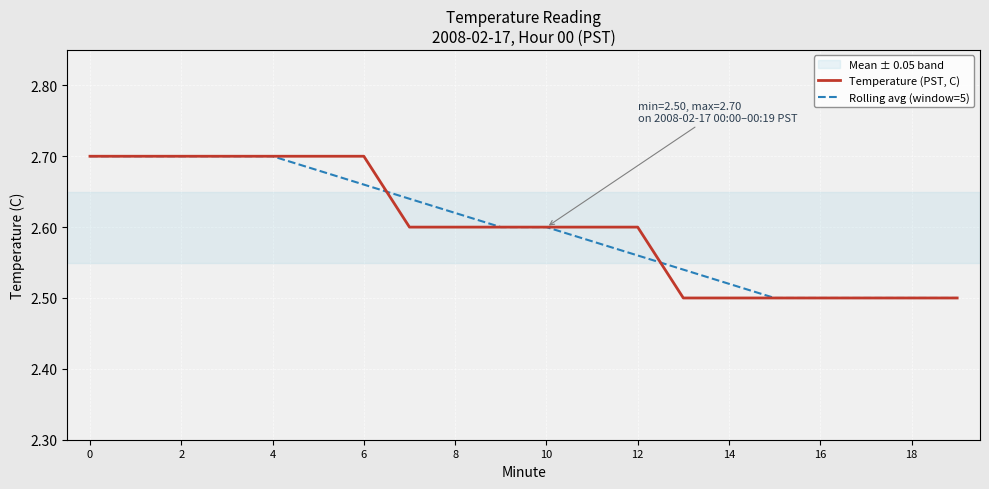

How many Temperature (PST, C) values are between 2 and 3?

20